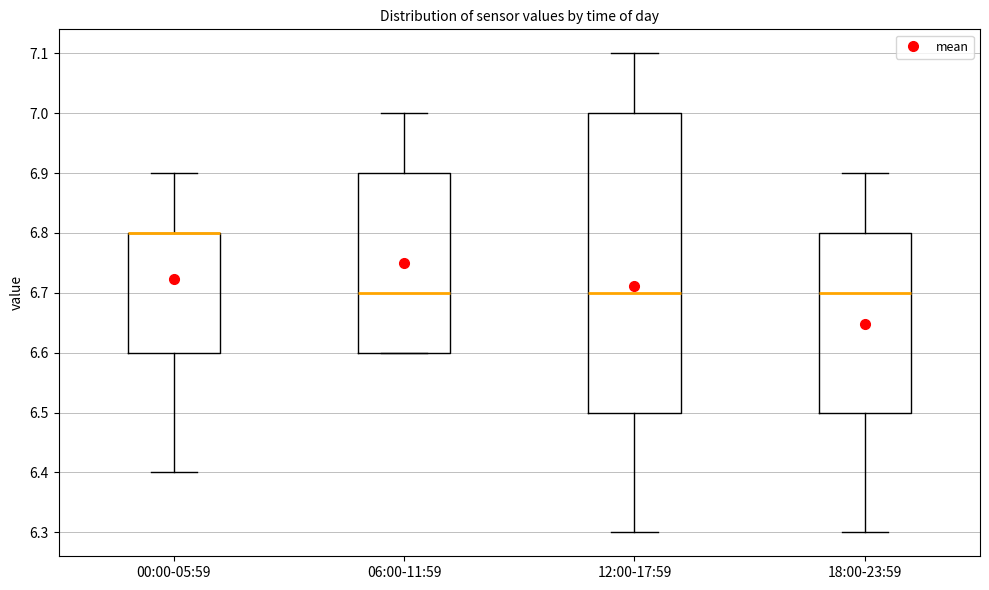

Reading left to right, read every box against the y-axis: the position of its median line, the range the box covers, and the ends of its whiskers. The values are not printed on the chart, so give them approximately, as read against the axis.

00:00-05:59: median 6.8 (drawn on the box's upper edge), box 6.6 to 6.8, whiskers 6.4 to 6.9
06:00-11:59: median 6.7, box 6.6 to 6.9, whiskers 6.6 to 7.0
12:00-17:59: median 6.7, box 6.5 to 7.0, whiskers 6.3 to 7.1
18:00-23:59: median 6.7, box 6.5 to 6.8, whiskers 6.3 to 6.9